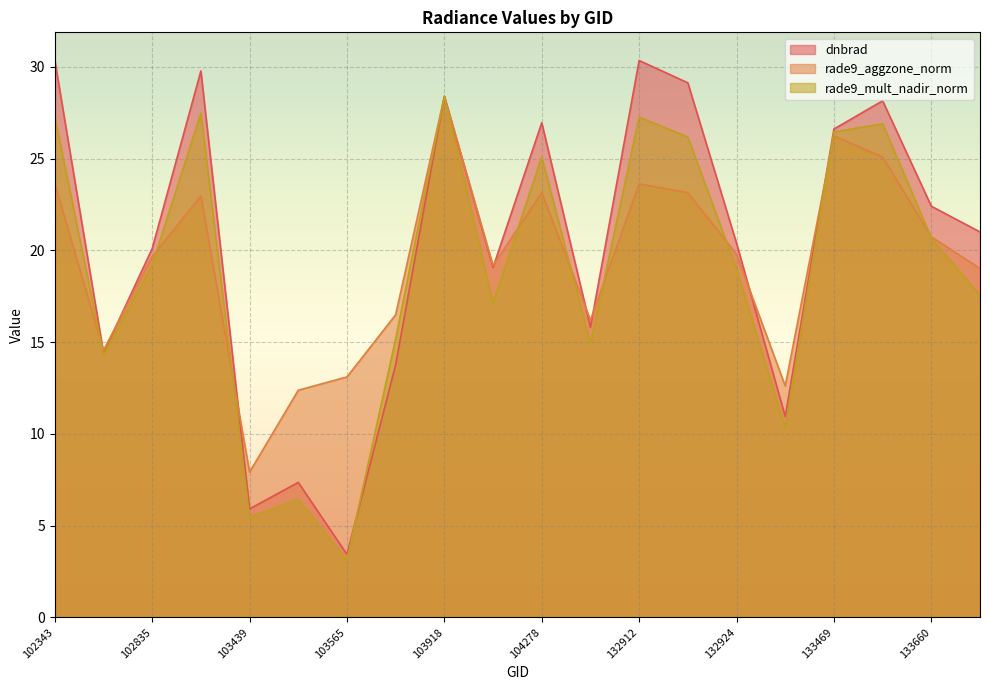

What is the value of the rade9_mult_nadir_norm point at the 9th from the left?

28.4